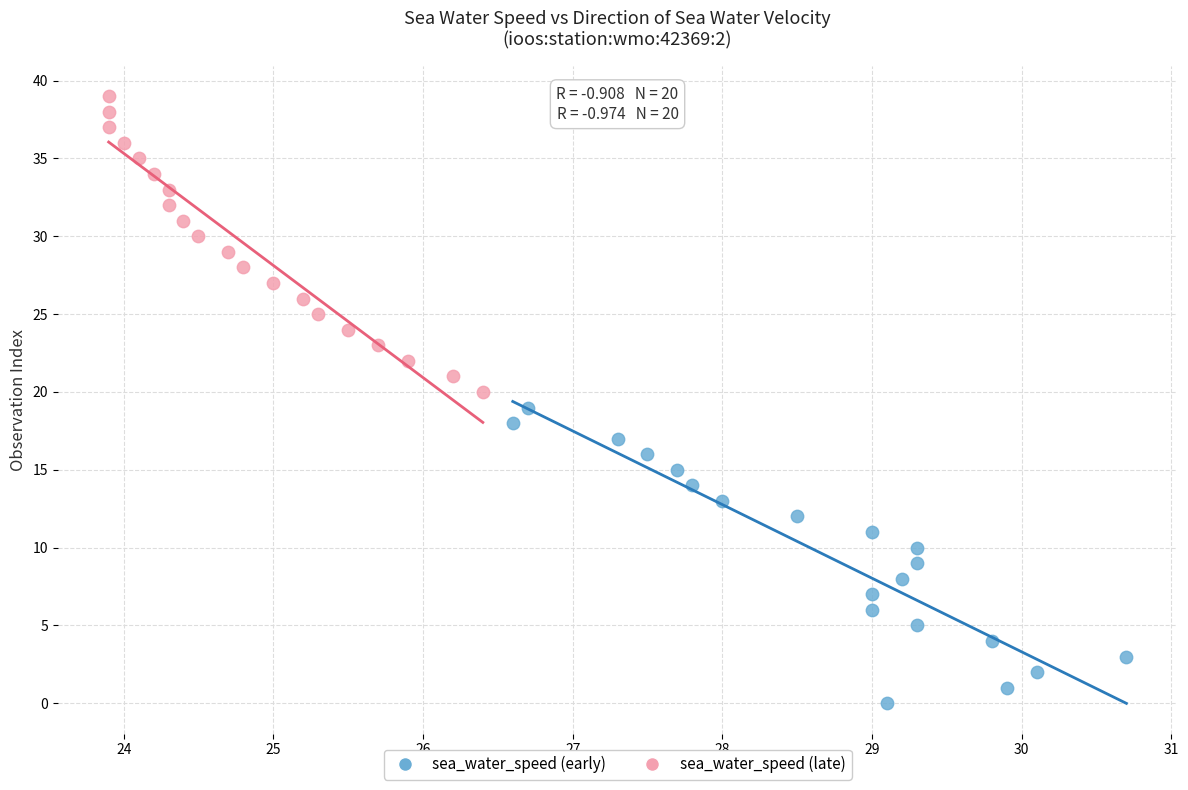

Which series reaches the maximum Y coordinate?

sea_water_speed (late)